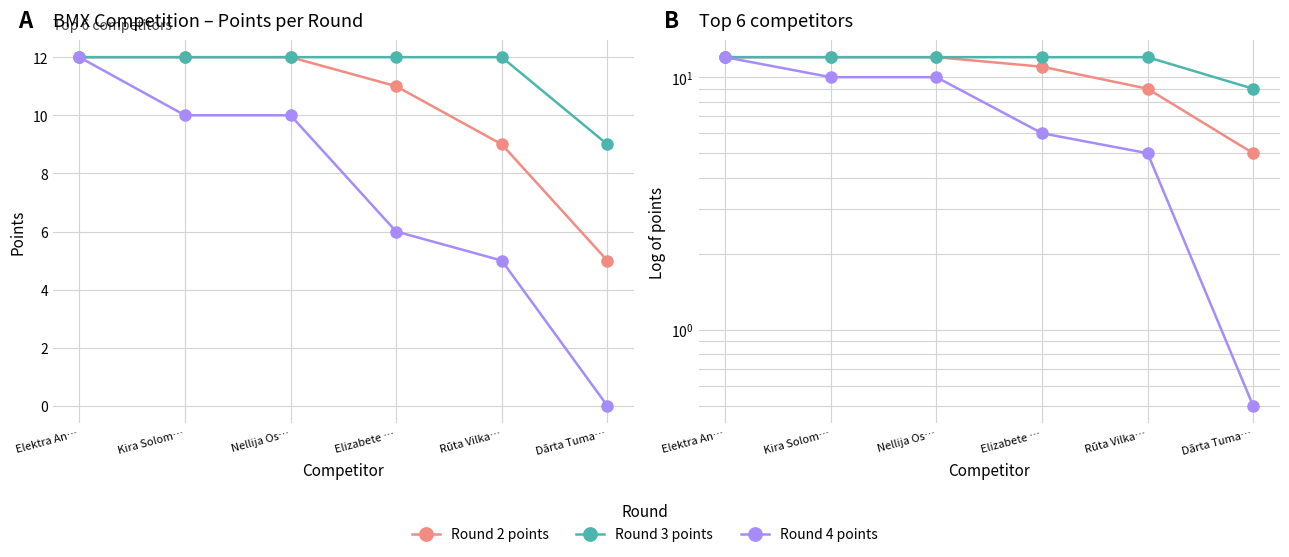

Which series has the largest total across all categories?

Round 3 points